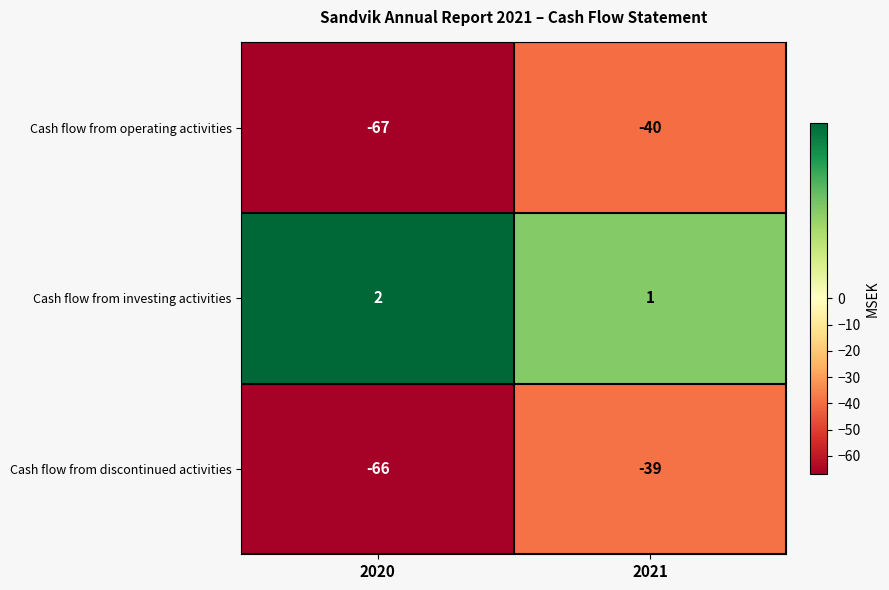

What is the total value across all series at 2020?

-131